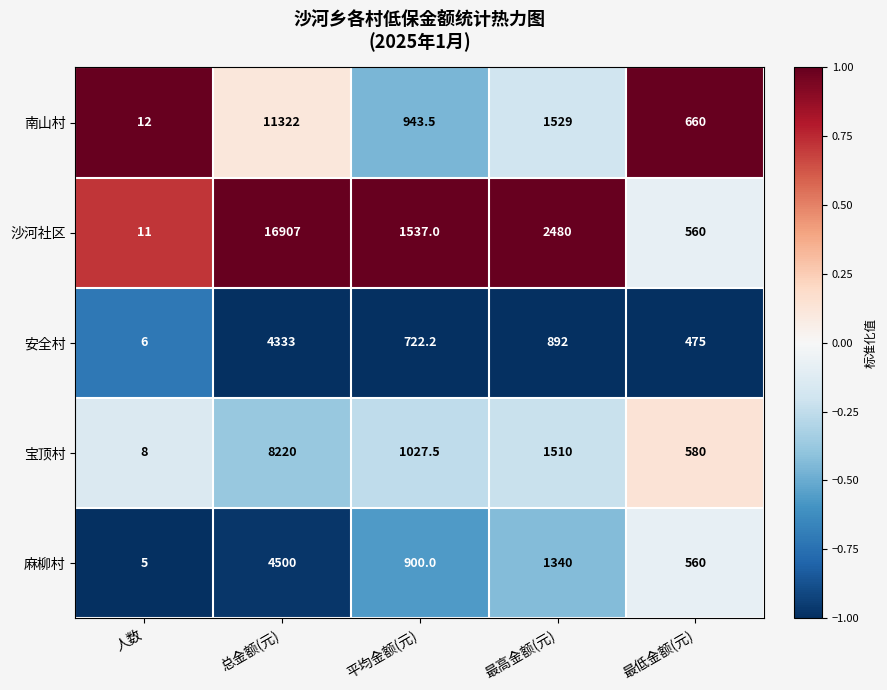

Read the 南山村 value at 最高金额(元).

1529.0